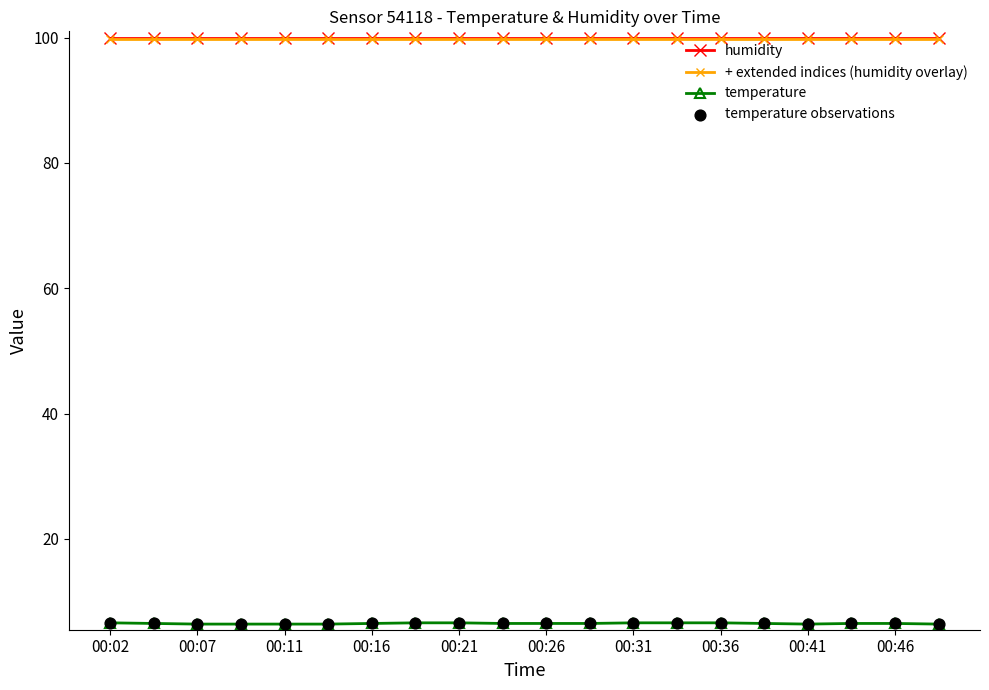

True or false: humidity and temperature cross at least once.

False